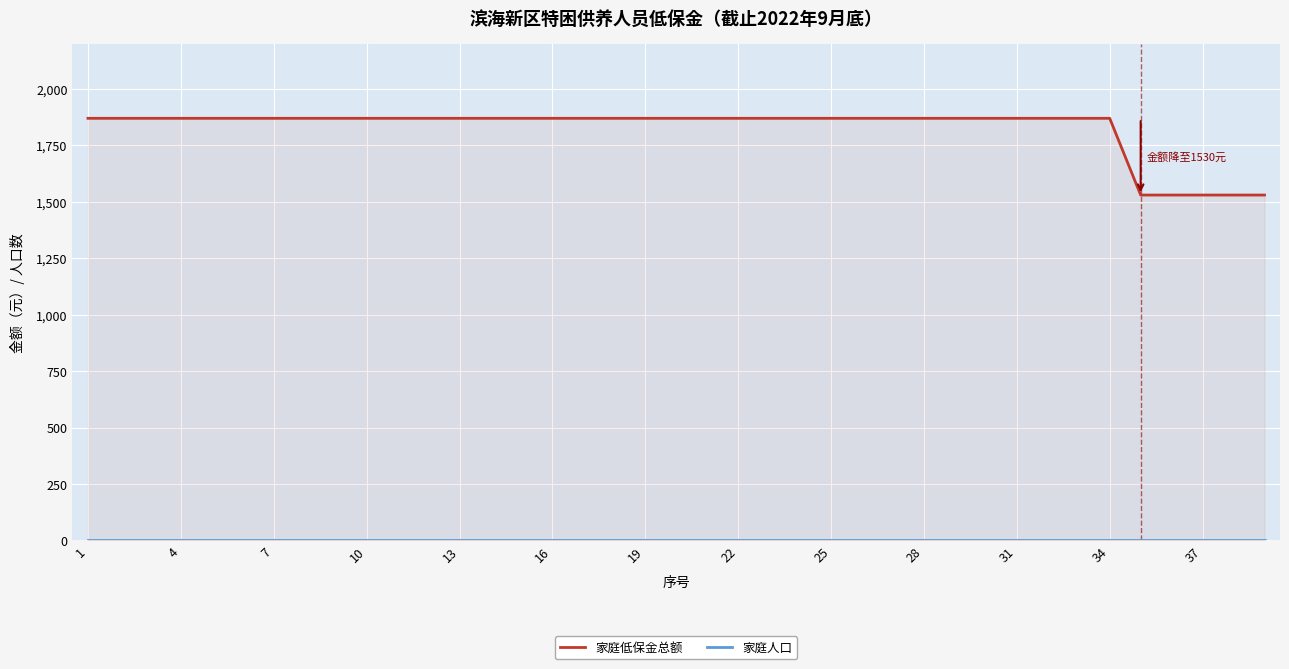

Rank the series by their maximum value, from highest to lowest.

家庭低保金总额, 家庭人口